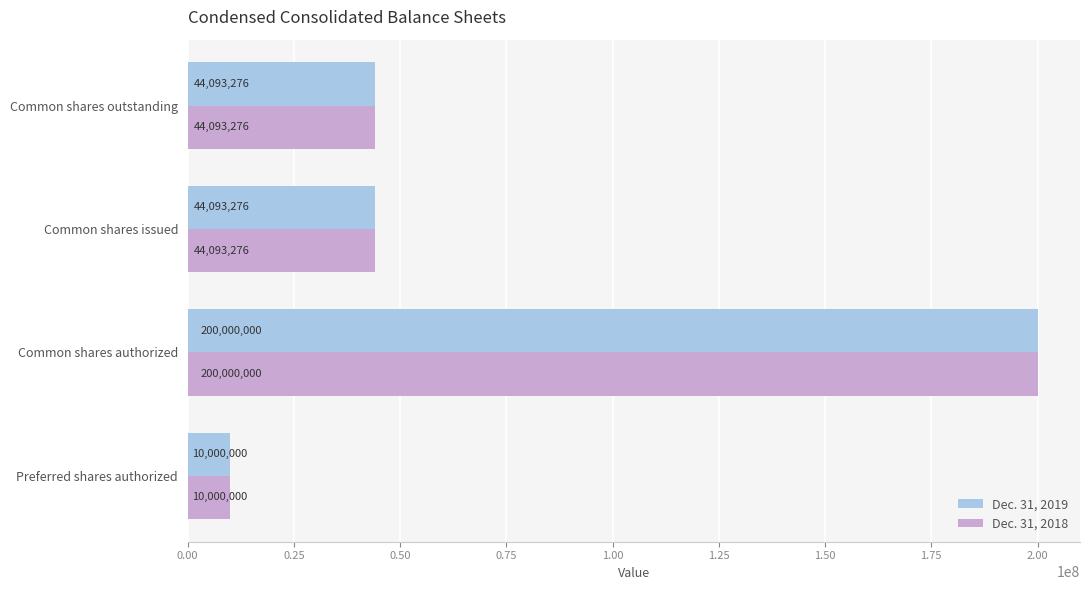

How many data points in Dec. 31, 2018 are less than 44093276?

1